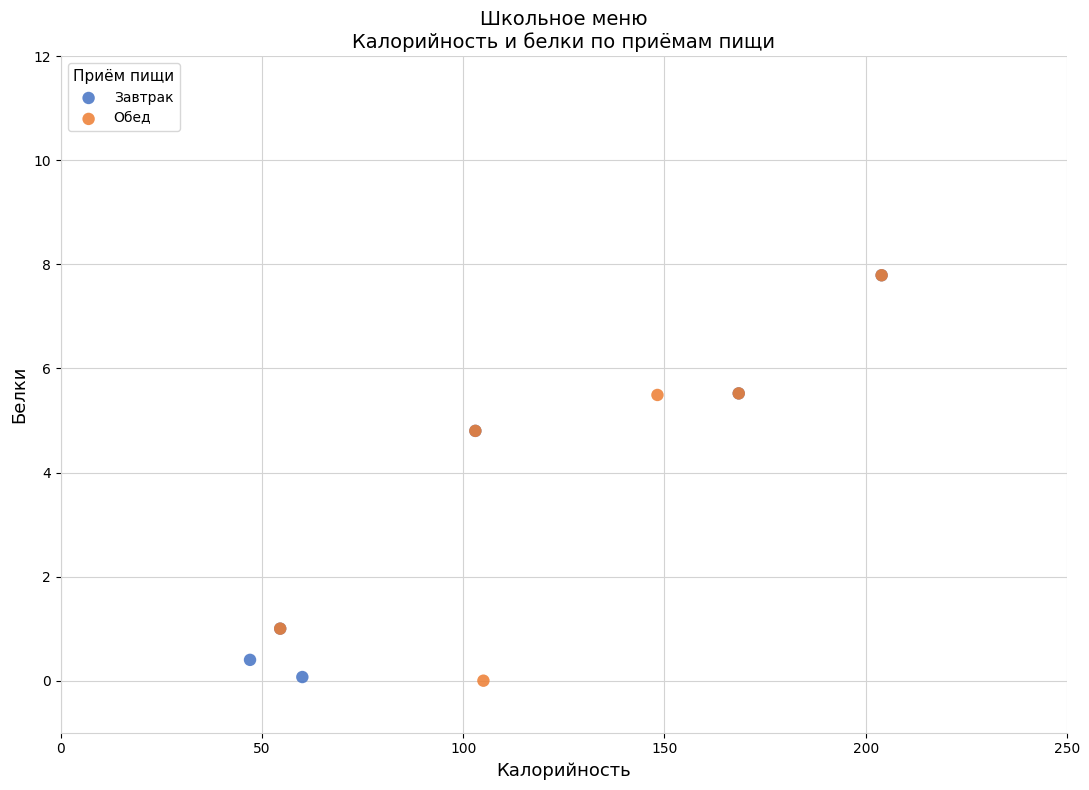

What are all the series names shown in the legend?

Завтрак, Обед